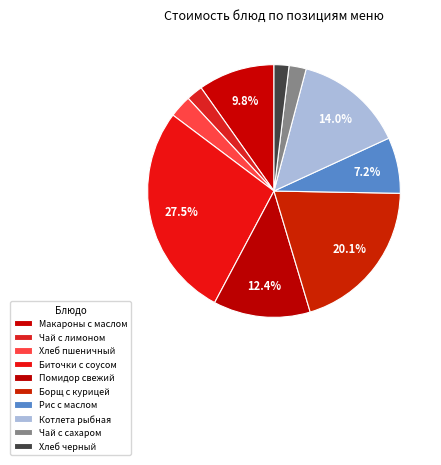

Between Борщ с курицей and Помидор свежий, which is larger?

Борщ с курицей